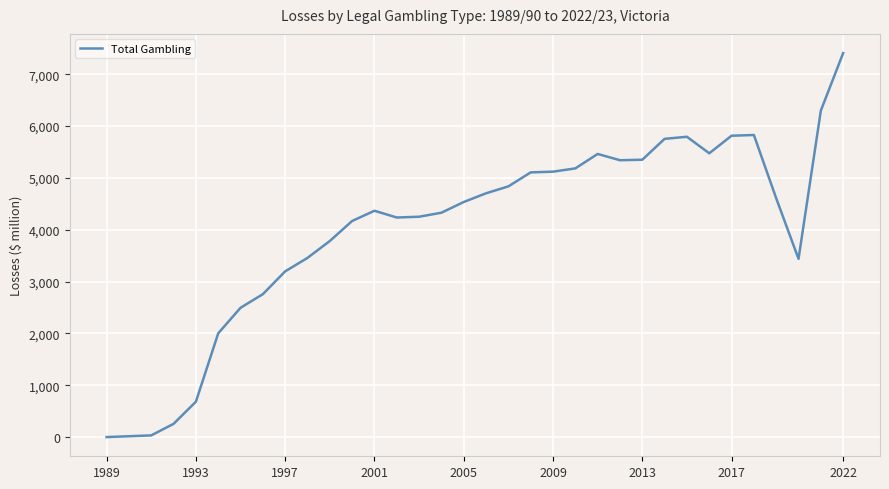

How many lines are shown in the chart?

1